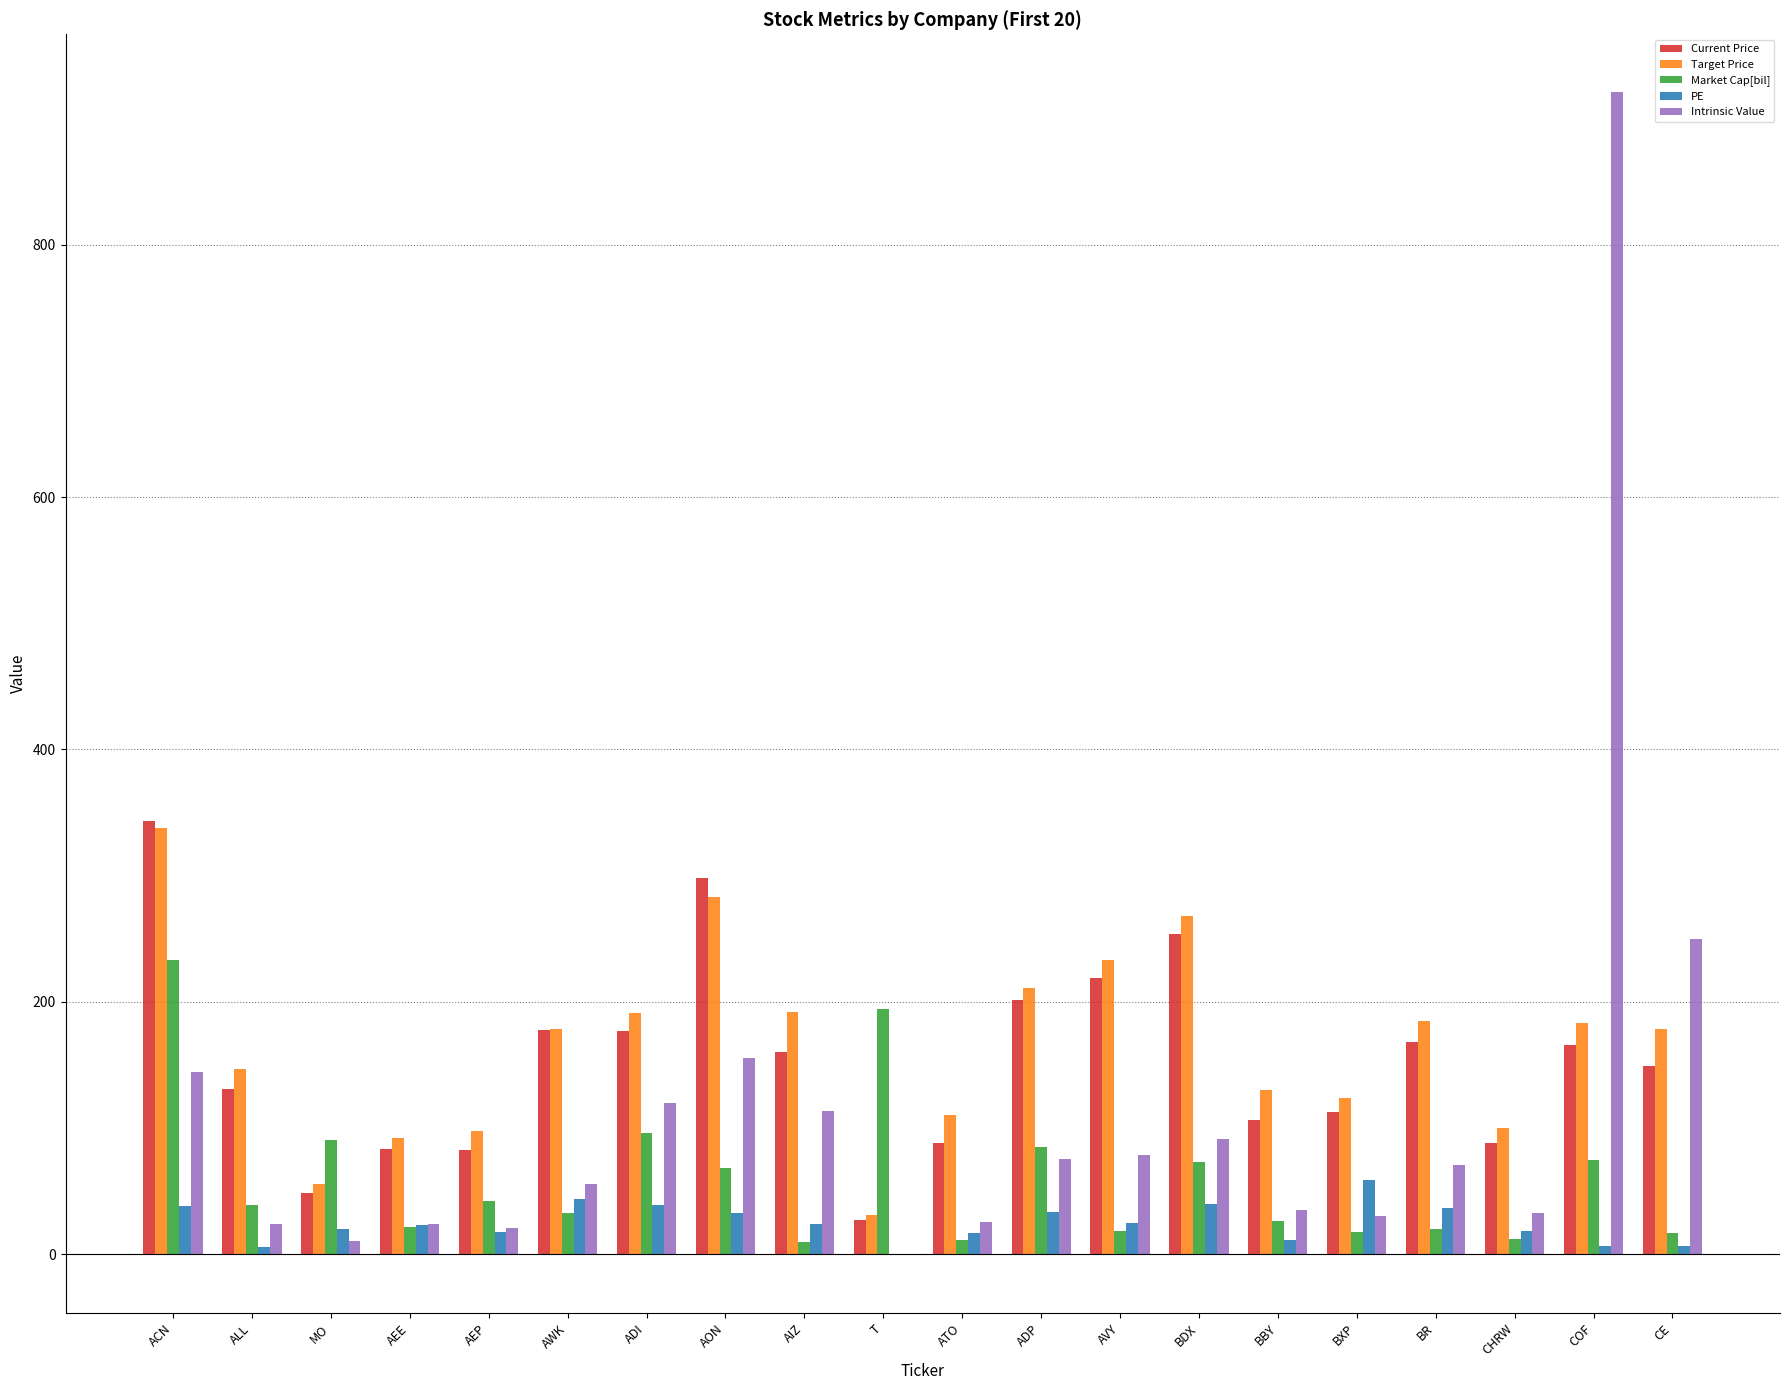

Where is Intrinsic Value nearest to the value 460?

CE